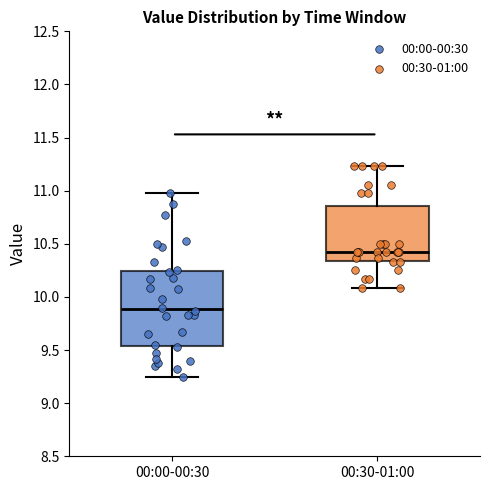

Reading left to right, transcribe this box plot: for each box, give where its median line is, the range the box spans, and where its two whiskers end, as read against the y-axis. The values are not printed on the chart, so give them approximately, as read against the axis.

00:00-00:30: median 9.90, box 9.55 to 10.25, whiskers 9.25 to 11.00
00:30-01:00: median 10.40, box 10.35 to 10.85, whiskers 10.10 to 11.25